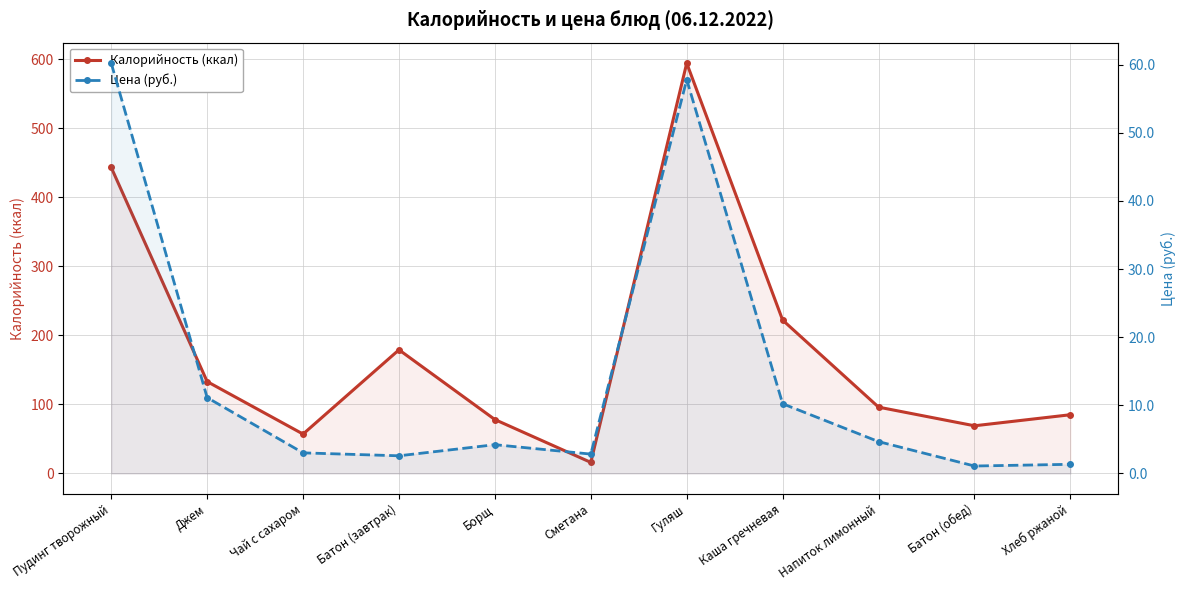

Reading right to left, transcribe all the data shown in this chart.

Калорийность (ккал): 85.0	69.0	96.0	222.0	594.0	16.0	78.0	179.0	57.0	133.0	443.0
Цена (руб.): 1.3	1.1	4.7	10.2	57.8	2.8	4.2	2.6	3.0	11.1	60.2